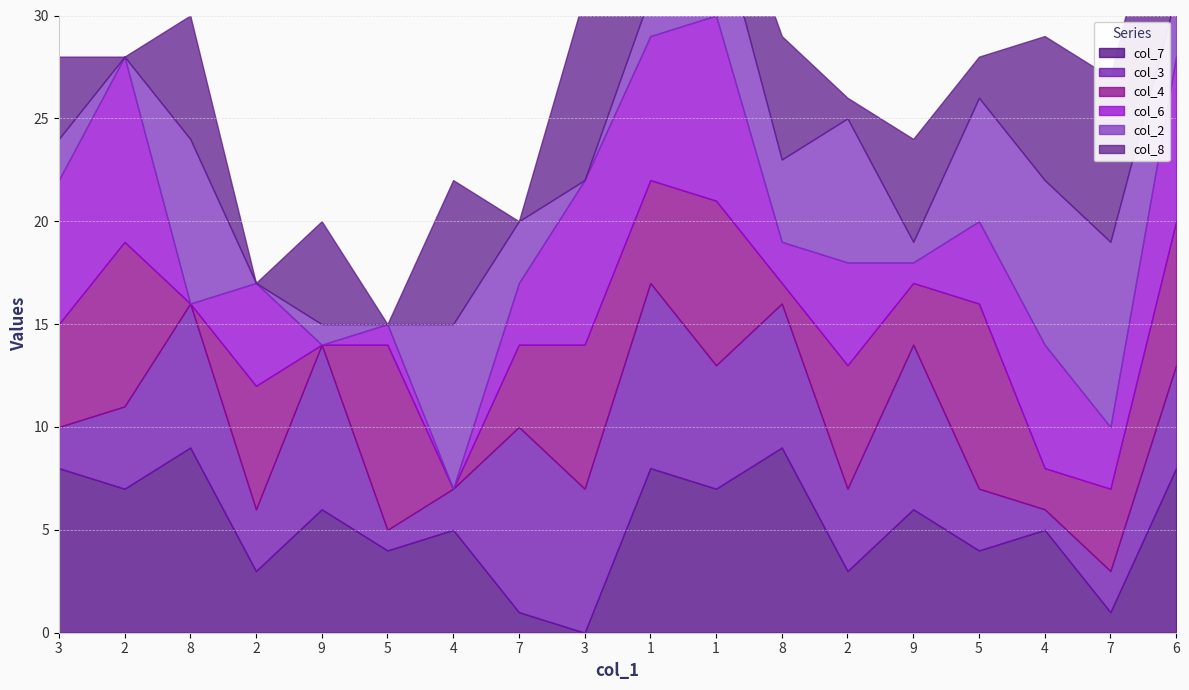

How many values in col_4 are above zero?

15